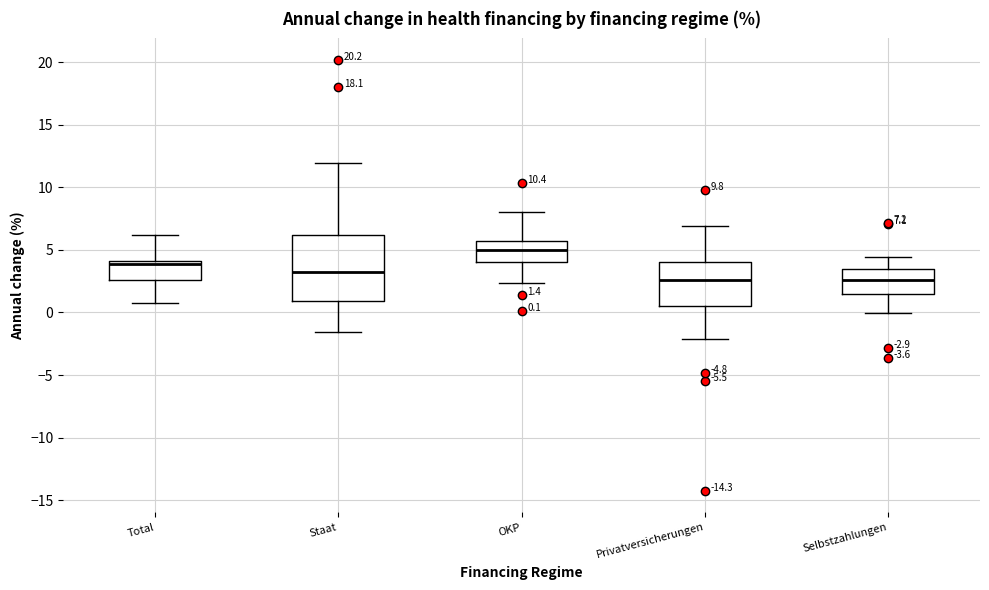

Comparing the boxes themselves (not the whiskers), which one is the tallest?

Staat